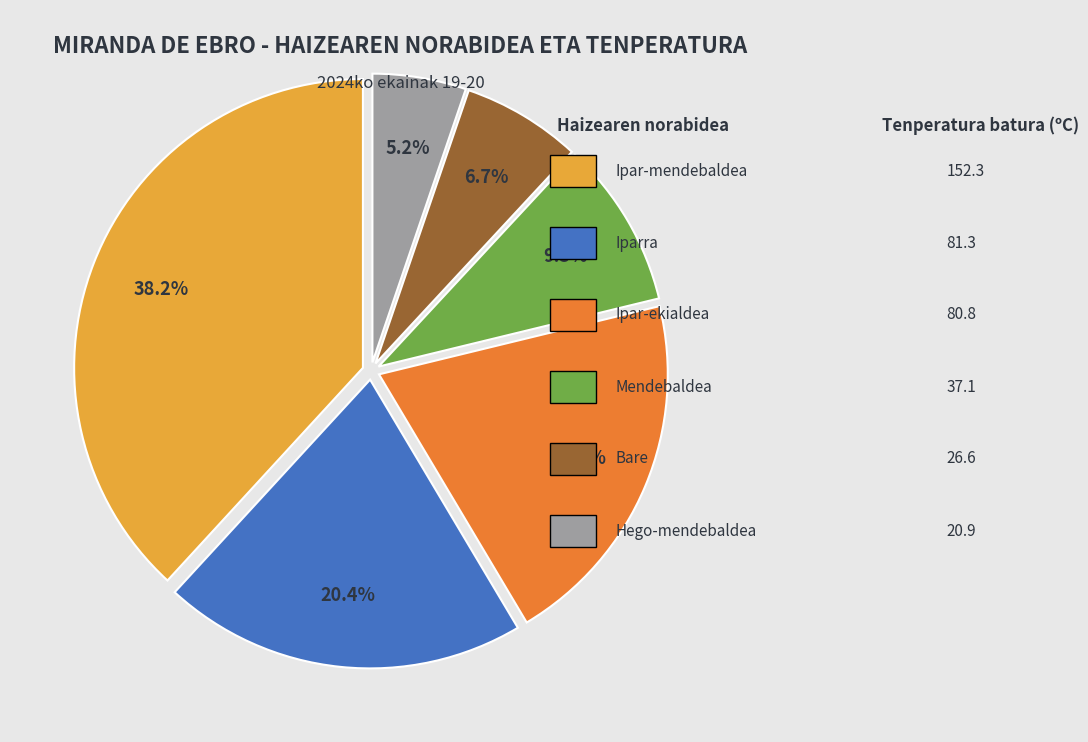

Is there any slice that represents more than half of the pie?

No